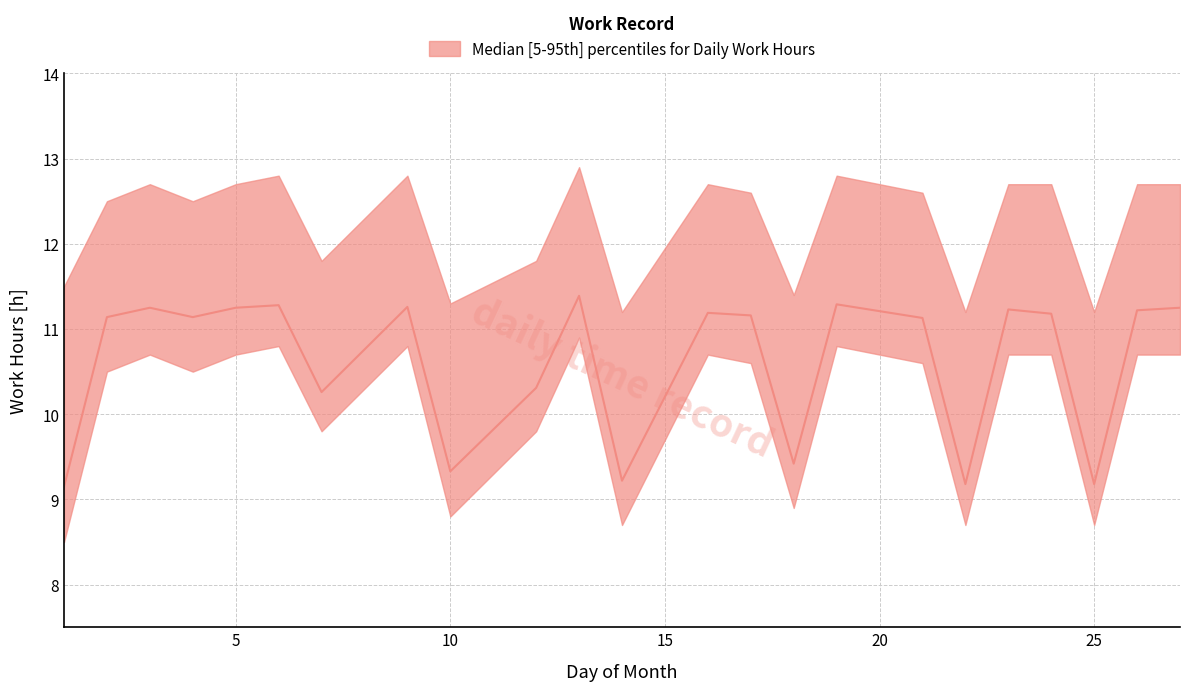

Where is the data nearest to the value 10?

7